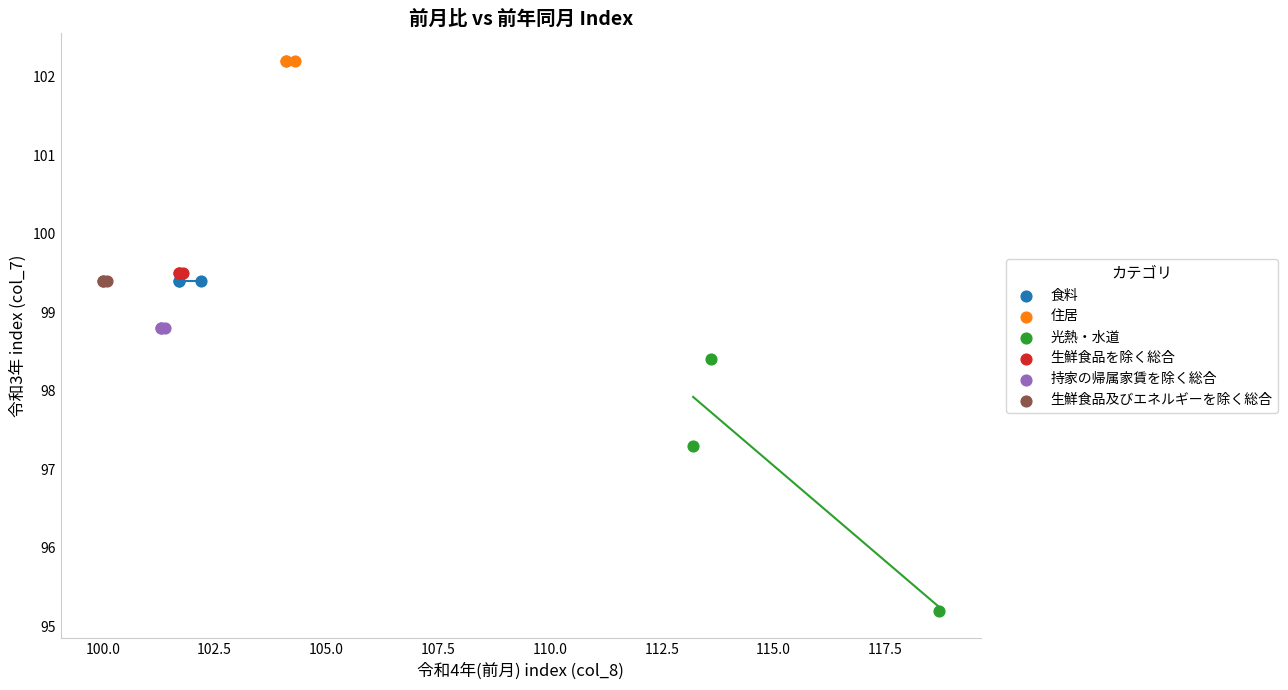

Which series contains the lowest Y value?

光熱・水道